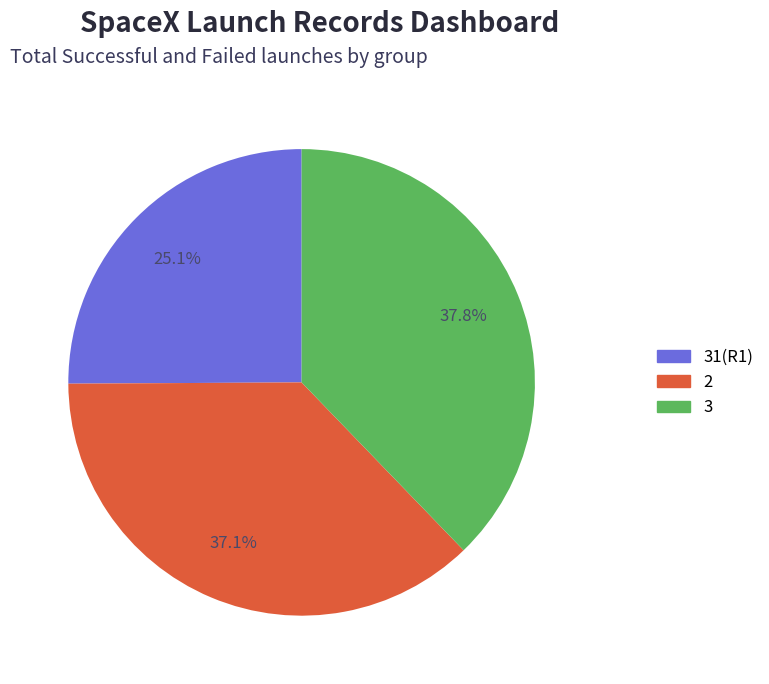

How many segments does this pie chart have?

3